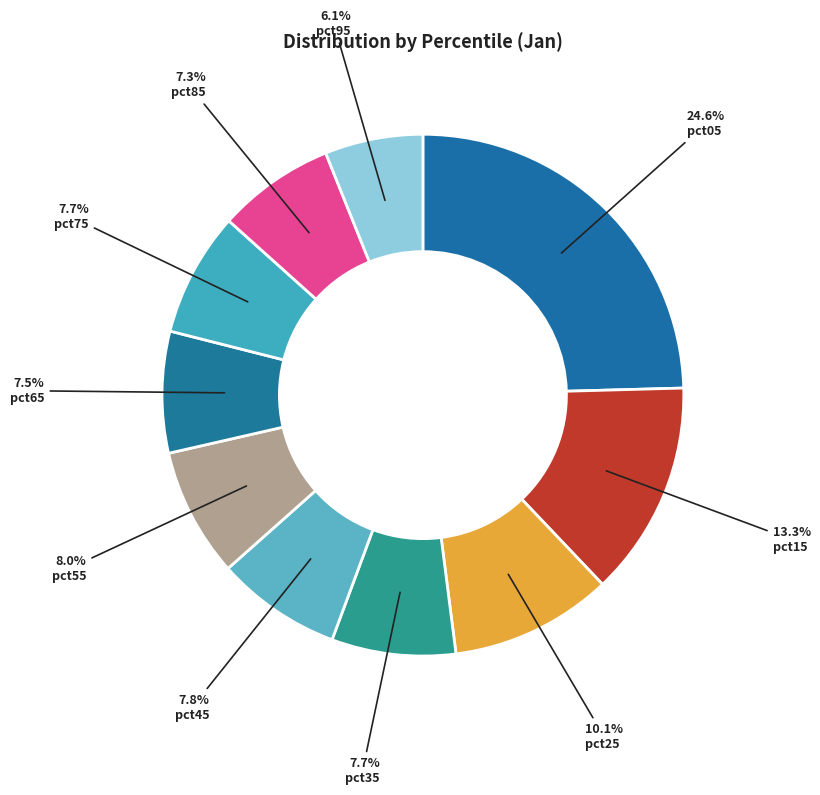

To the nearest percent, what portion does pct75 represent?

8%